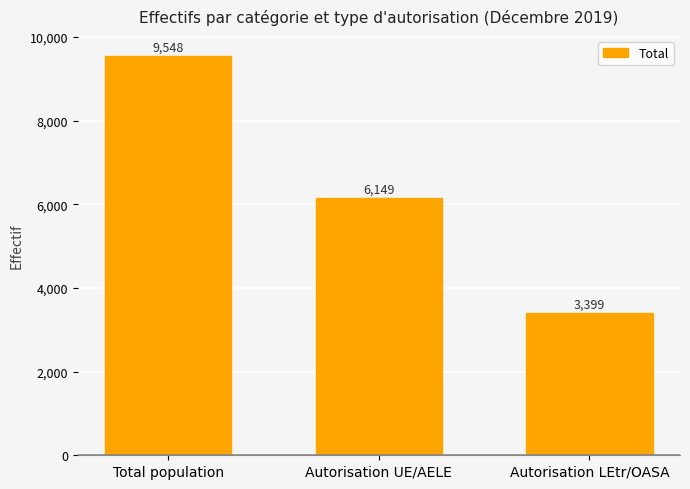

What is the approximate value at Autorisation LEtr/OASA?

3399